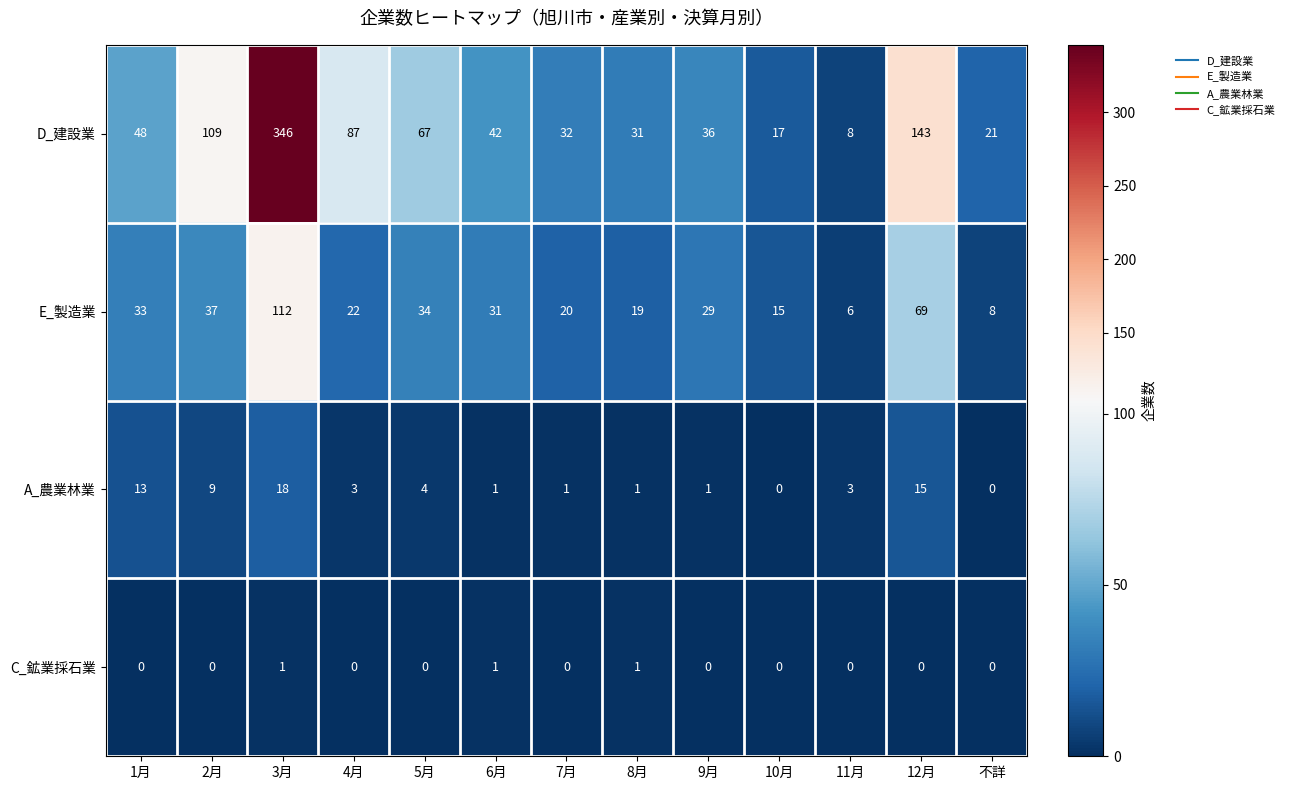

What is the difference between the maximum and minimum values in the E_製造業 series?

106